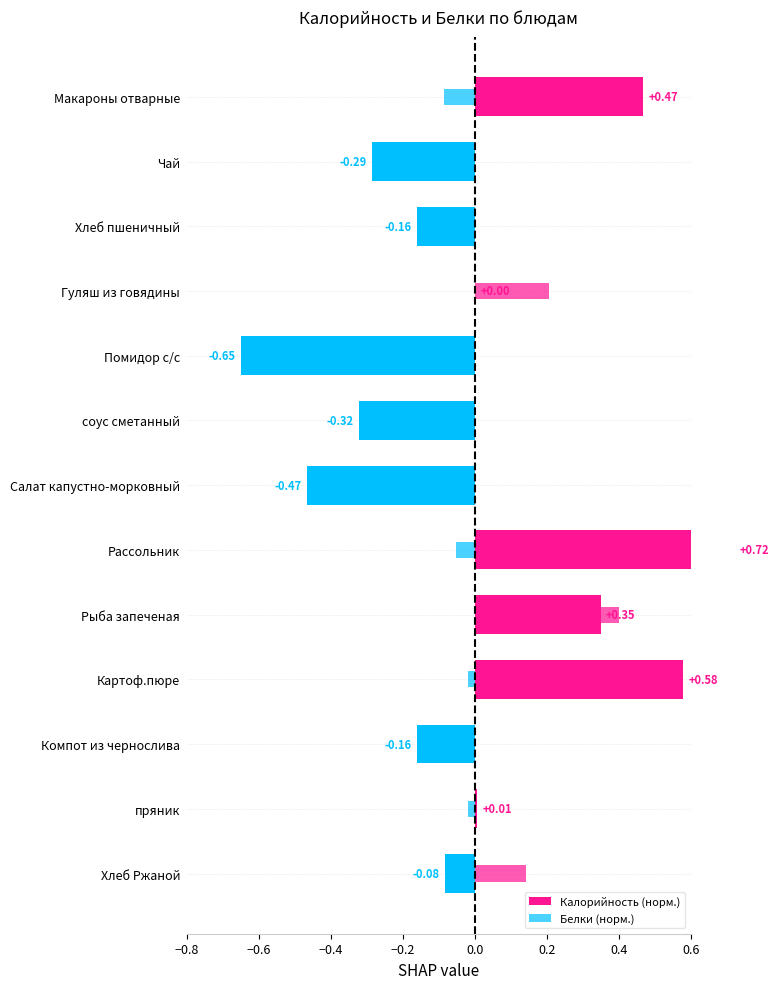

The Белки (норм.) series shows -0.1 at 0.4. True or false?

True